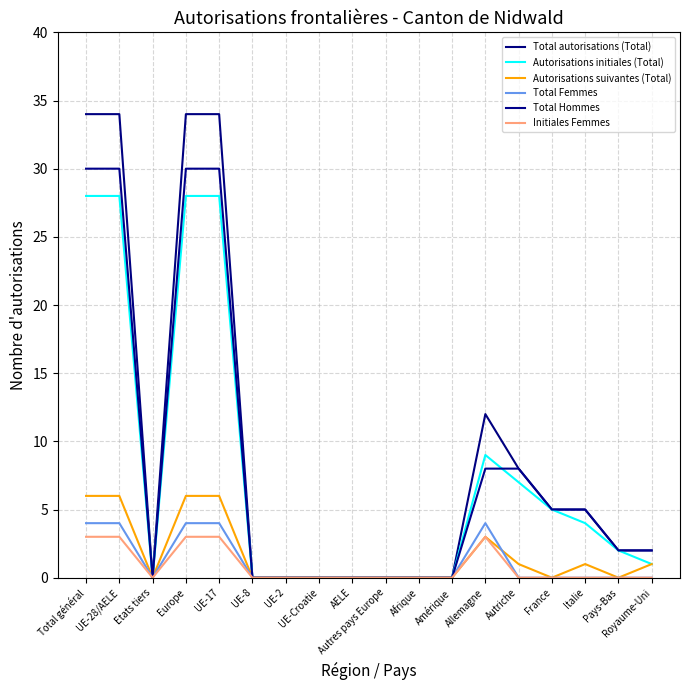

Which series has the largest total across all categories?

Total autorisations (Total)